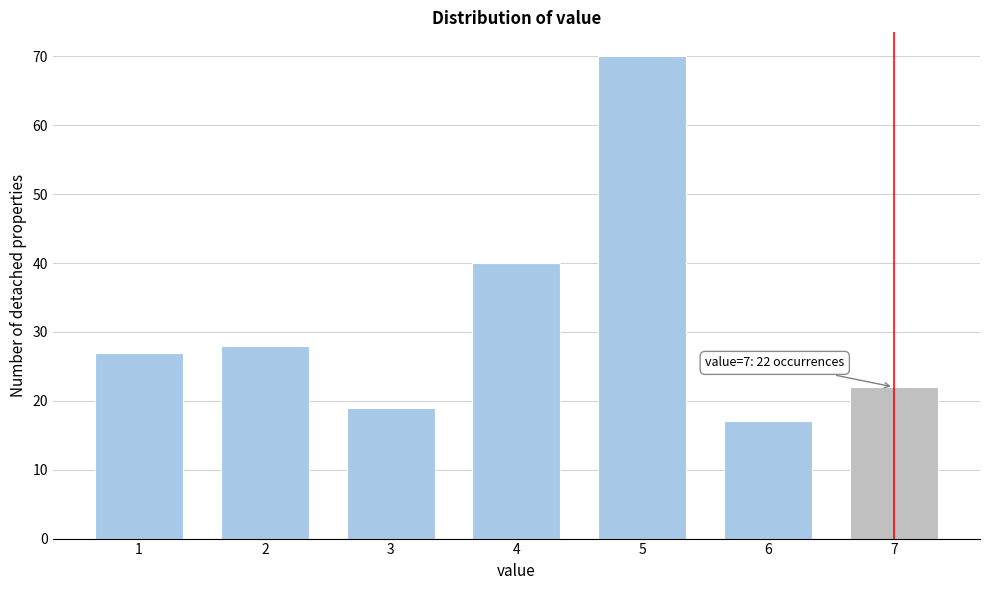

Reading right to left, list all the values displayed in this chart.

7=22	6=17	5=70	4=40	3=19	2=28	1=27